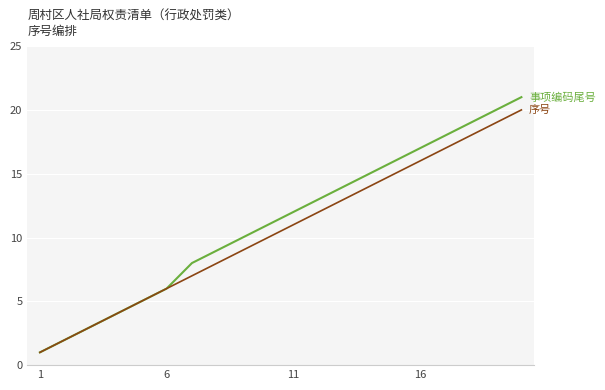

What is the maximum value shown in the chart?

21